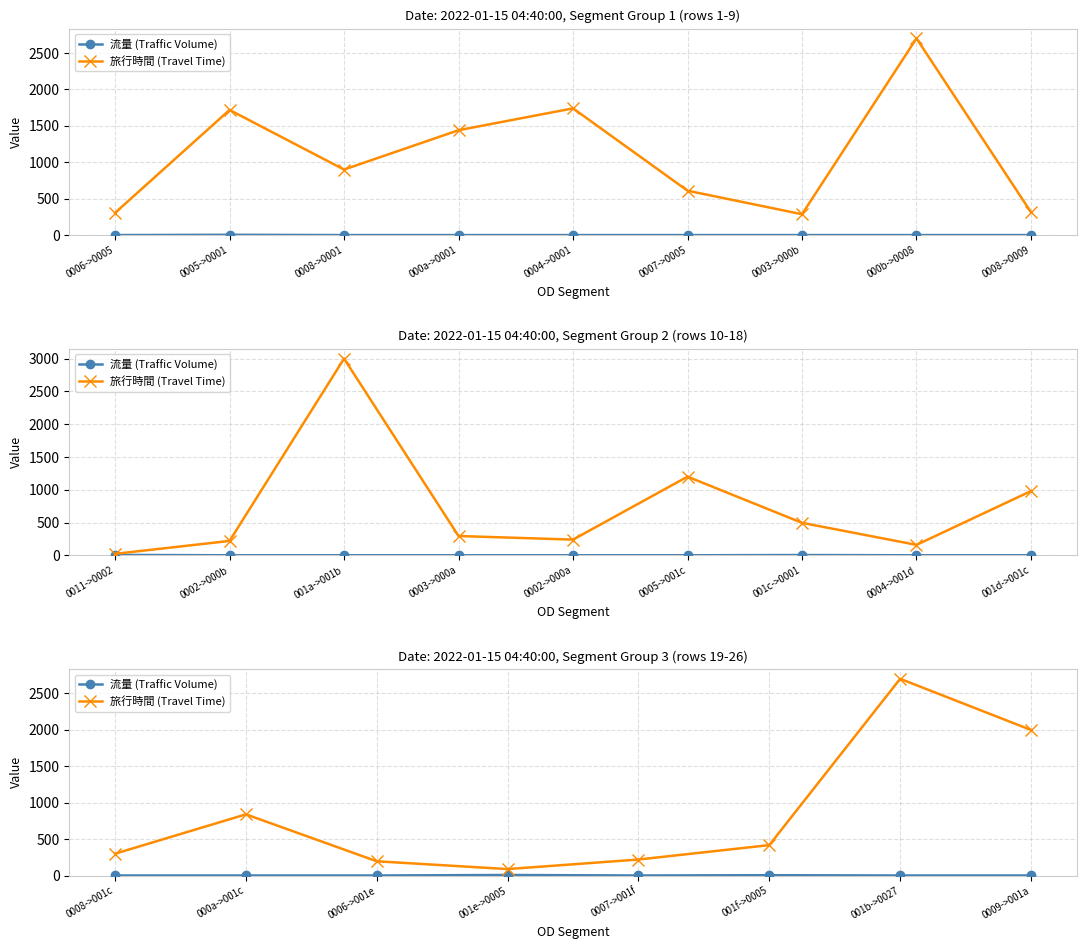

True or false: 流量 (Traffic Volume) and 旅行時間 (Travel Time) cross at least once.

False